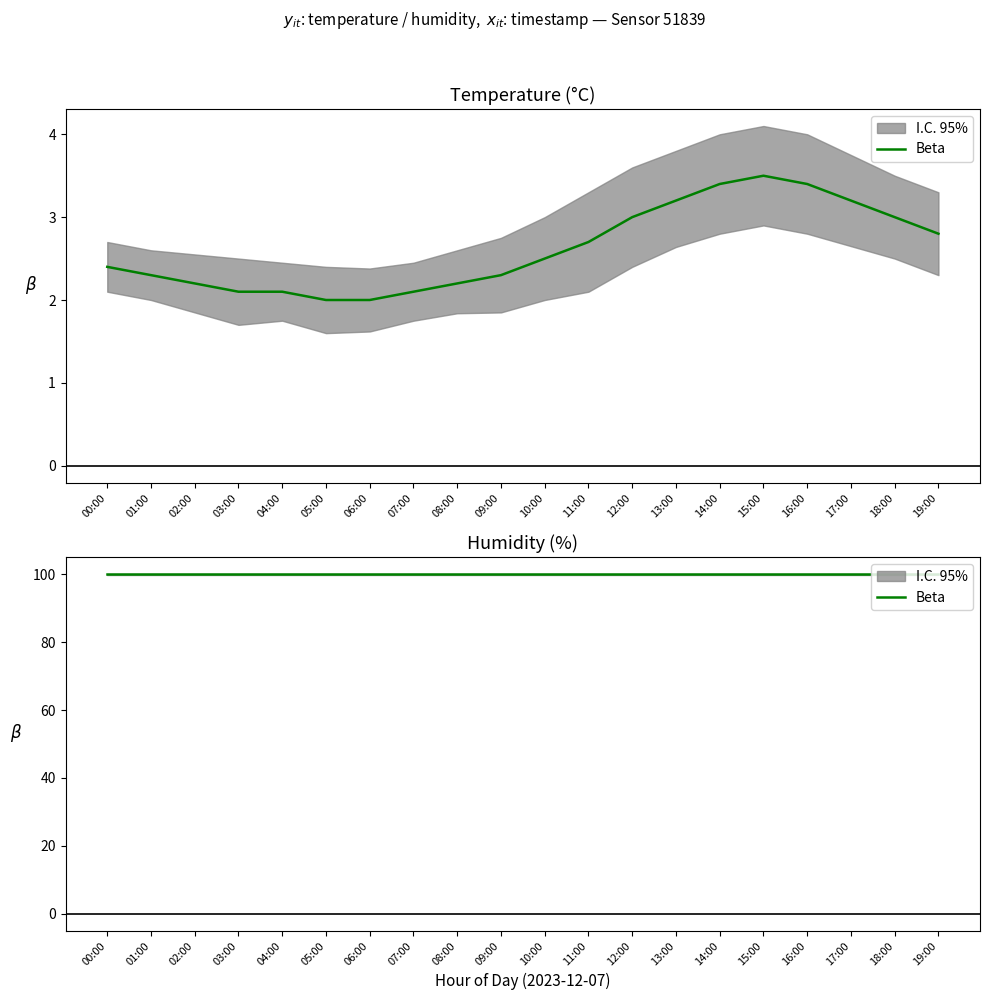

Where is the data nearest to the value 2?

05:00